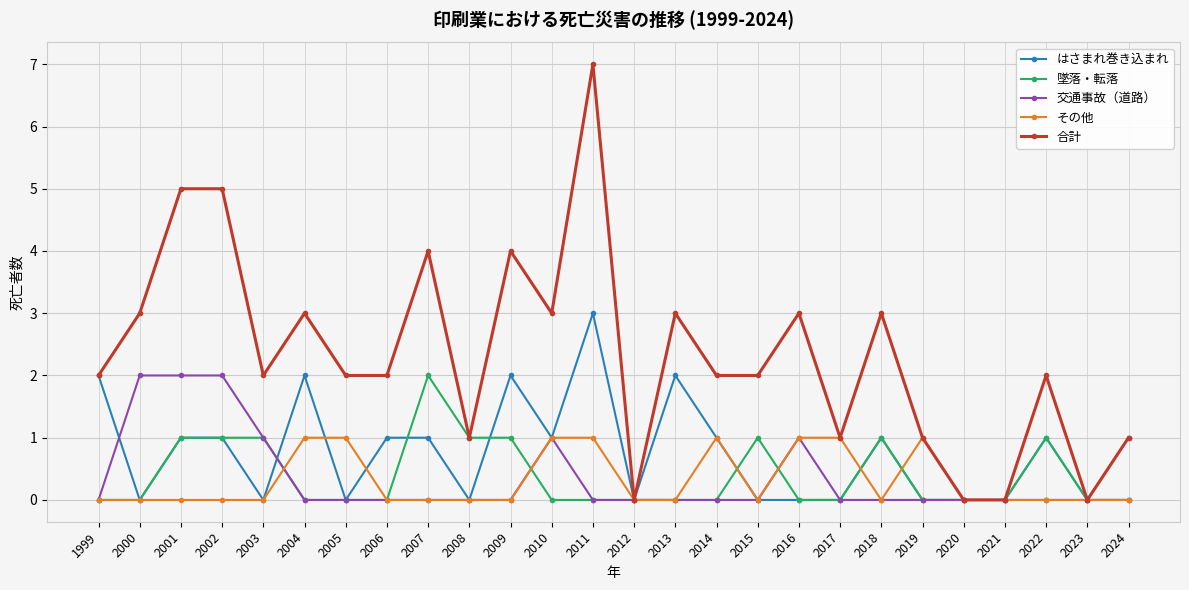

Which series has the largest total across all categories?

合計